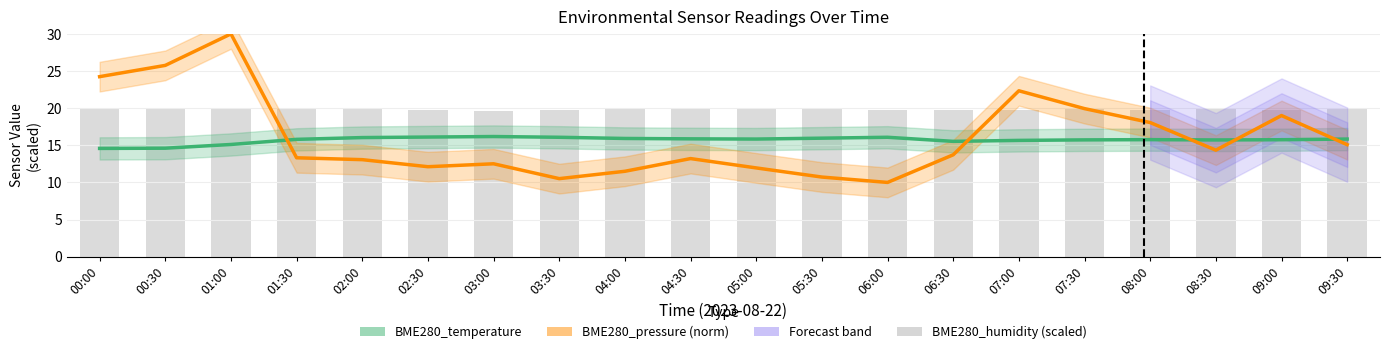

Which series has the largest range (max minus min)?

BME280_pressure (norm)